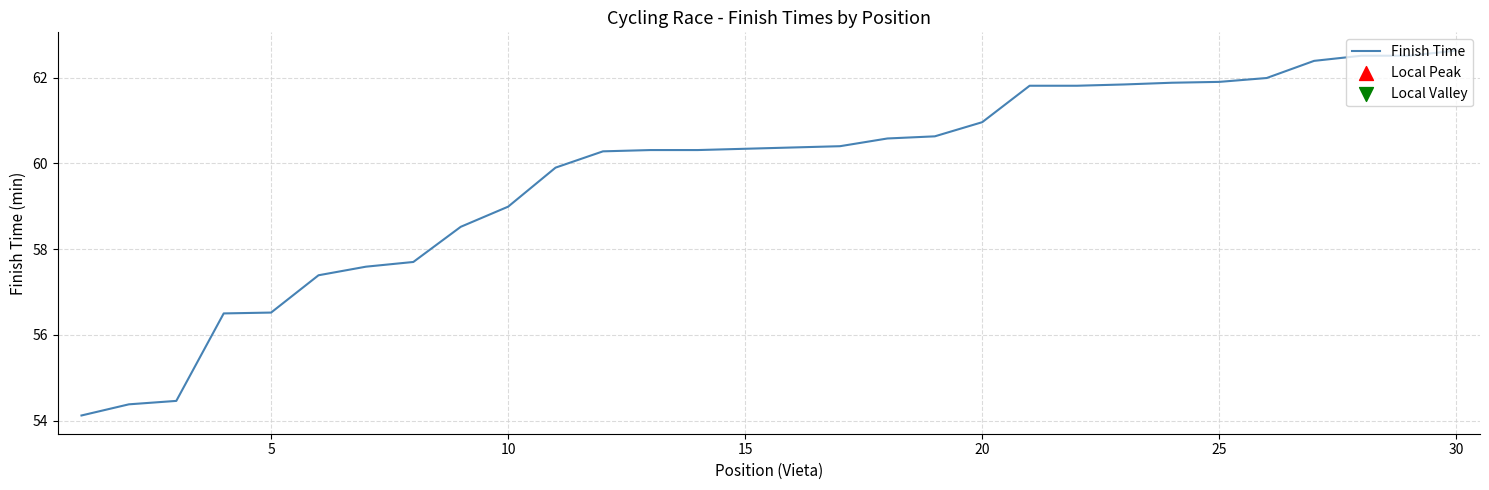

What is the smallest value displayed?

54.1